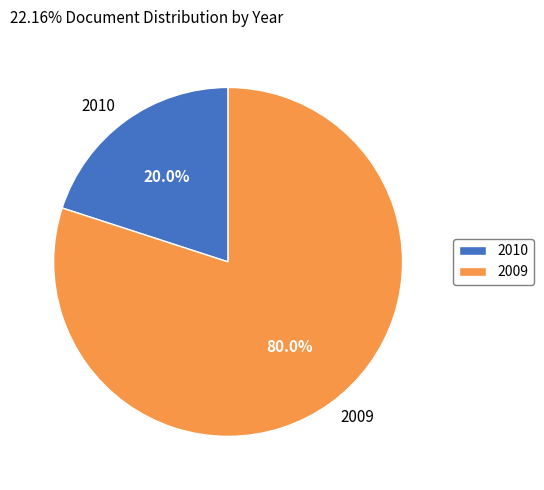

Combined, do 2009 and 2010 account for over 50%?

Yes